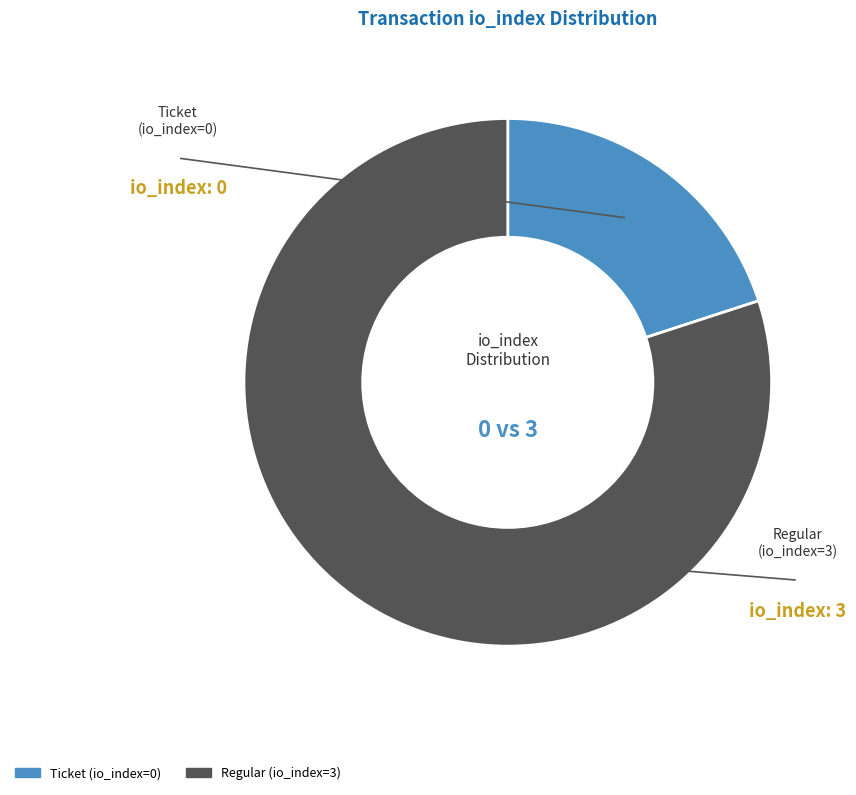

Do Ticket (io_index=0) and Regular (io_index=3) together represent more than half of the pie?

Yes